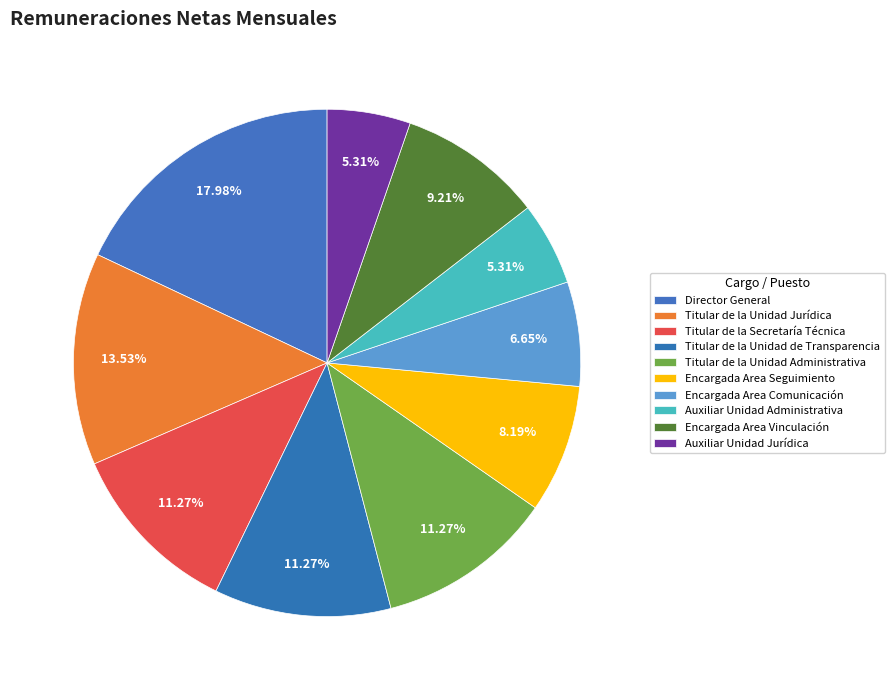

Does any single category account for the majority?

No